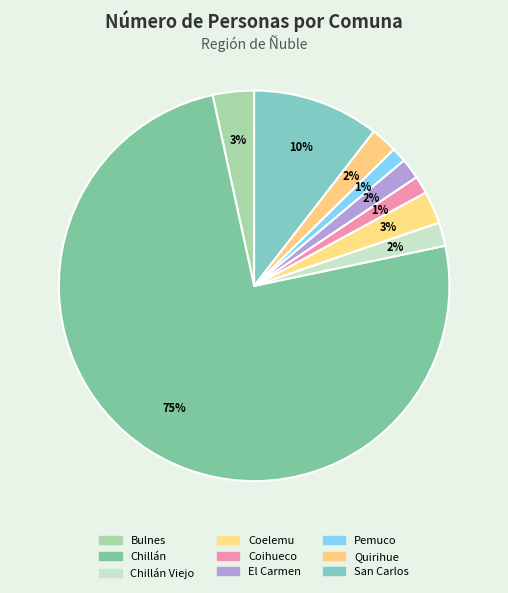

Count the number of slices in the pie.

9